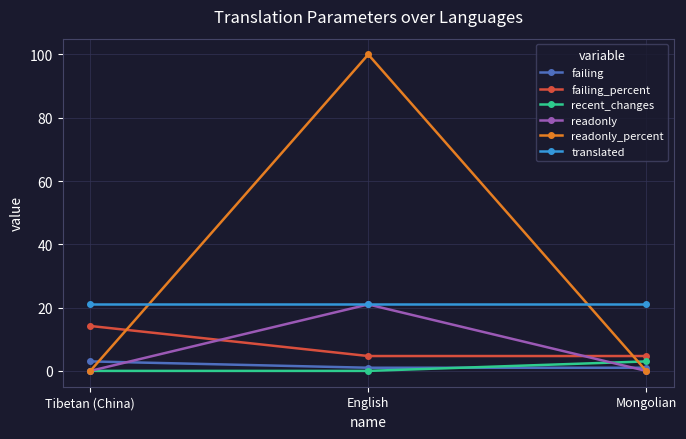

Reading right to left, list all the values displayed in this chart.

failing: Mongolian=1.0	English=1.0	Tibetan (China)=3.0
failing_percent: Mongolian=4.7	English=4.7	Tibetan (China)=14.2
recent_changes: Mongolian=3.0	English=0.0	Tibetan (China)=0.0
readonly: Mongolian=0.0	English=21.0	Tibetan (China)=0.0
readonly_percent: Mongolian=0.0	English=100.0	Tibetan (China)=0.0
translated: Mongolian=21.0	English=21.0	Tibetan (China)=21.0